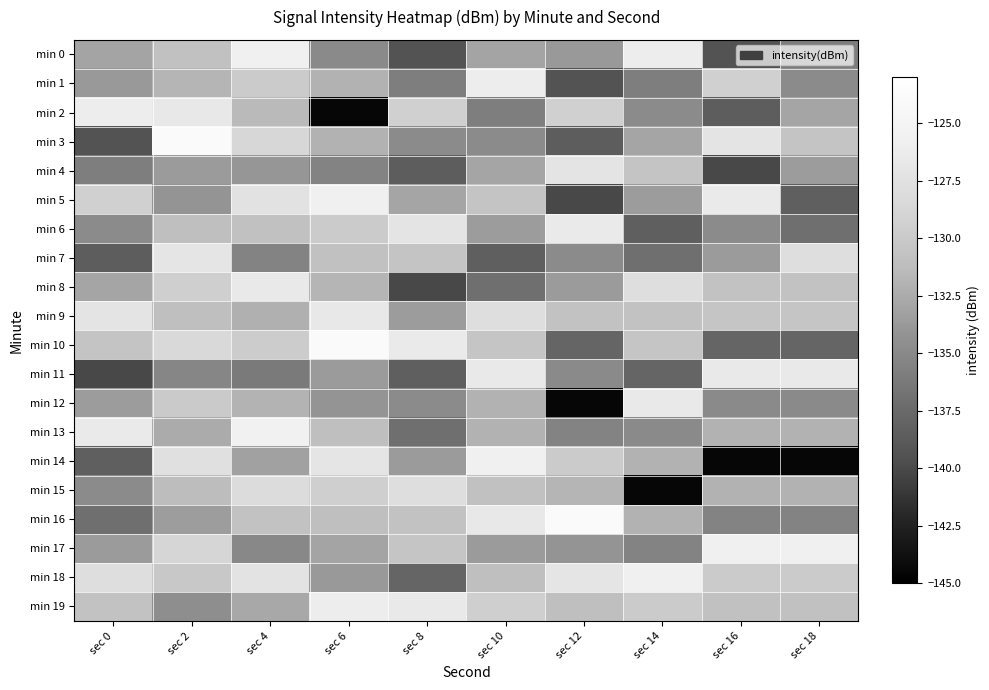

Reading right to left, extract all data points from this chart.

min 0: sec 18=-135.8	sec 16=-139.3	sec 14=-126.1	sec 12=-133.8	sec 10=-133.0	sec 8=-139.3	sec 6=-134.9	sec 4=-125.7	sec 2=-130.8	sec 0=-133.0
min 1: sec 18=-134.8	sec 16=-129.3	sec 14=-135.8	sec 12=-139.3	sec 10=-126.1	sec 8=-135.8	sec 6=-131.9	sec 4=-129.8	sec 2=-131.8	sec 0=-133.8
min 2: sec 18=-132.9	sec 16=-138.5	sec 14=-134.8	sec 12=-129.3	sec 10=-135.8	sec 8=-129.3	sec 6=-144.5	sec 4=-131.5	sec 2=-126.7	sec 0=-126.1
min 3: sec 18=-130.5	sec 16=-127.1	sec 14=-132.9	sec 12=-138.5	sec 10=-134.8	sec 8=-134.8	sec 6=-132.0	sec 4=-128.7	sec 2=-123.9	sec 0=-139.3
min 4: sec 18=-133.5	sec 16=-140.1	sec 14=-130.5	sec 12=-127.1	sec 10=-132.9	sec 8=-138.5	sec 6=-135.4	sec 4=-134.0	sec 2=-133.6	sec 0=-135.8
min 5: sec 18=-138.3	sec 16=-126.4	sec 14=-133.5	sec 12=-140.1	sec 10=-130.5	sec 8=-132.9	sec 6=-125.7	sec 4=-127.3	sec 2=-134.1	sec 0=-129.3
min 6: sec 18=-137.1	sec 16=-134.8	sec 14=-138.3	sec 12=-126.4	sec 10=-133.5	sec 8=-127.1	sec 6=-129.8	sec 4=-130.9	sec 2=-131.0	sec 0=-134.8
min 7: sec 18=-127.9	sec 16=-133.6	sec 14=-137.1	sec 12=-134.8	sec 10=-138.3	sec 8=-130.5	sec 6=-130.8	sec 4=-135.4	sec 2=-127.0	sec 0=-138.5
min 8: sec 18=-130.7	sec 16=-130.7	sec 14=-127.9	sec 12=-133.6	sec 10=-137.1	sec 8=-140.1	sec 6=-131.8	sec 4=-126.5	sec 2=-129.5	sec 0=-132.9
min 9: sec 18=-130.4	sec 16=-130.4	sec 14=-130.7	sec 12=-130.7	sec 10=-127.9	sec 8=-133.5	sec 6=-126.7	sec 4=-132.1	sec 2=-131.0	sec 0=-127.1
min 10: sec 18=-137.8	sec 16=-137.8	sec 14=-130.4	sec 12=-137.8	sec 10=-130.4	sec 8=-126.4	sec 6=-123.9	sec 4=-129.8	sec 2=-128.5	sec 0=-130.5
min 11: sec 18=-126.6	sec 16=-126.6	sec 14=-137.8	sec 12=-134.9	sec 10=-126.6	sec 8=-138.3	sec 6=-133.6	sec 4=-136.2	sec 2=-135.2	sec 0=-140.1
min 12: sec 18=-134.9	sec 16=-134.9	sec 14=-126.6	sec 12=-144.5	sec 10=-131.9	sec 8=-134.8	sec 6=-134.1	sec 4=-131.9	sec 2=-129.9	sec 0=-133.5
min 13: sec 18=-131.9	sec 16=-131.9	sec 14=-134.9	sec 12=-135.4	sec 10=-132.0	sec 8=-137.1	sec 6=-131.0	sec 4=-125.4	sec 2=-132.5	sec 0=-126.4
min 14: sec 18=-144.5	sec 16=-144.5	sec 14=-131.9	sec 12=-129.8	sec 10=-125.7	sec 8=-133.6	sec 6=-127.0	sec 4=-133.2	sec 2=-127.7	sec 0=-138.3
min 15: sec 18=-132.0	sec 16=-132.0	sec 14=-144.5	sec 12=-131.8	sec 10=-130.8	sec 8=-127.9	sec 6=-129.5	sec 4=-128.1	sec 2=-131.2	sec 0=-134.8
min 16: sec 18=-135.4	sec 16=-135.4	sec 14=-132.0	sec 12=-123.9	sec 10=-126.7	sec 8=-130.7	sec 6=-131.0	sec 4=-130.7	sec 2=-133.5	sec 0=-137.1
min 17: sec 18=-125.7	sec 16=-125.7	sec 14=-135.4	sec 12=-134.1	sec 10=-133.6	sec 8=-130.4	sec 6=-133.0	sec 4=-135.1	sec 2=-128.8	sec 0=-133.6
min 18: sec 18=-129.8	sec 16=-129.8	sec 14=-125.7	sec 12=-127.0	sec 10=-131.0	sec 8=-137.8	sec 6=-133.8	sec 4=-127.2	sec 2=-130.1	sec 0=-127.9
min 19: sec 18=-130.8	sec 16=-130.8	sec 14=-129.8	sec 12=-131.0	sec 10=-129.5	sec 8=-126.6	sec 6=-126.1	sec 4=-132.7	sec 2=-134.6	sec 0=-130.7